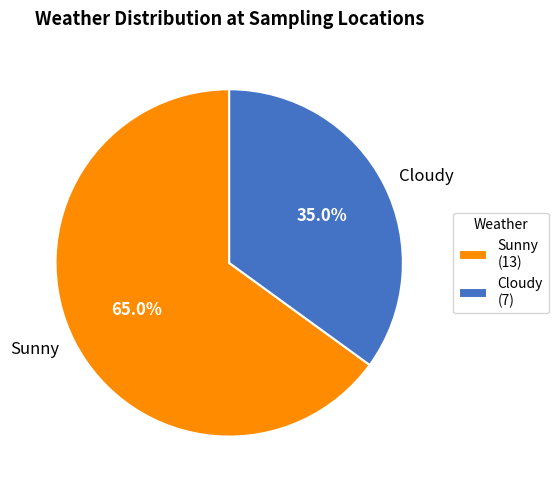

What is the ratio of the value at Cloudy to the value at Sunny?

0.5